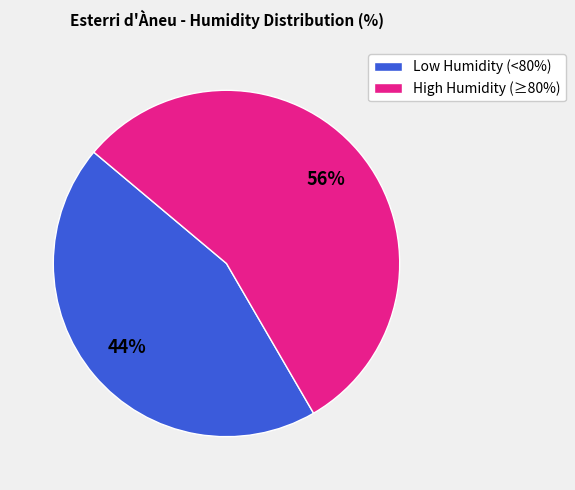

Is there any slice that represents more than half of the pie?

Yes